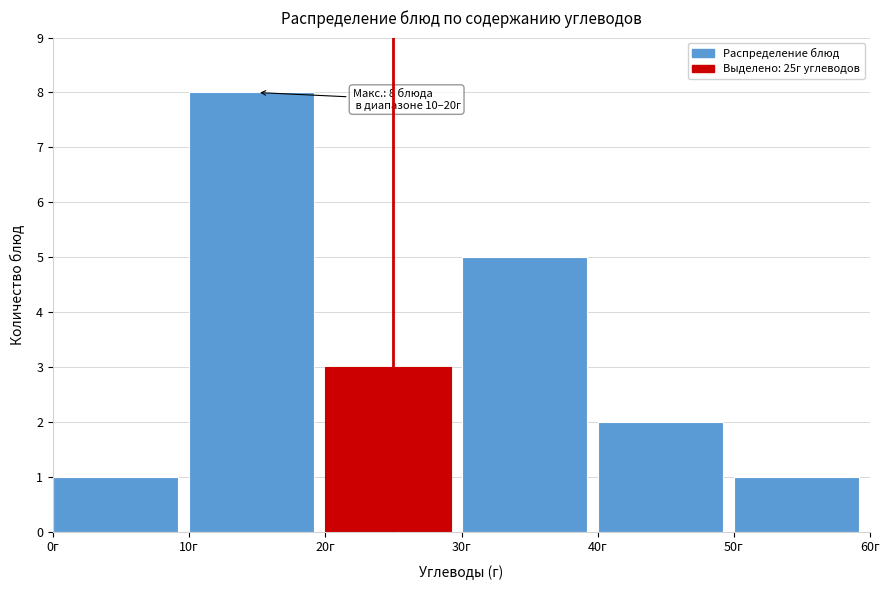

Which range on the x-axis has the tallest bar?

10 to 20